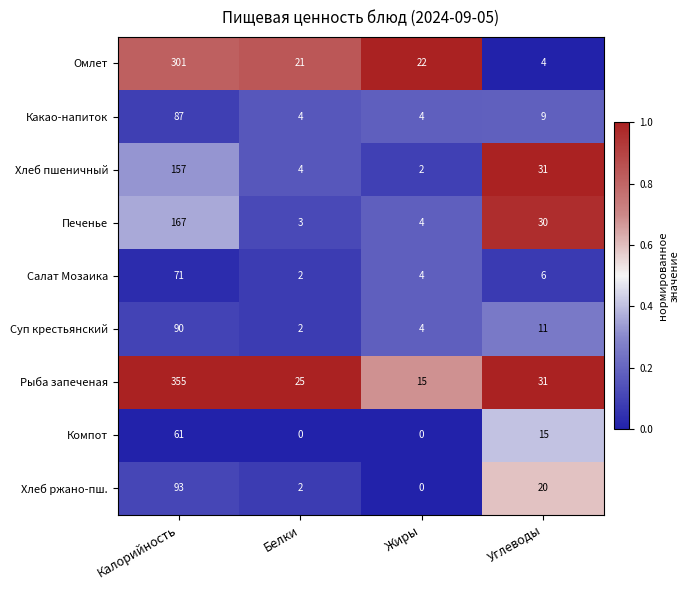

Which category has the highest value across all series?

Калорийность